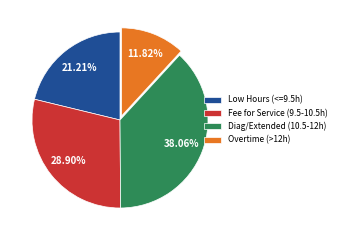

Do Overtime (>12h) and Fee for Service (9.5-10.5h) together represent more than half of the pie?

No